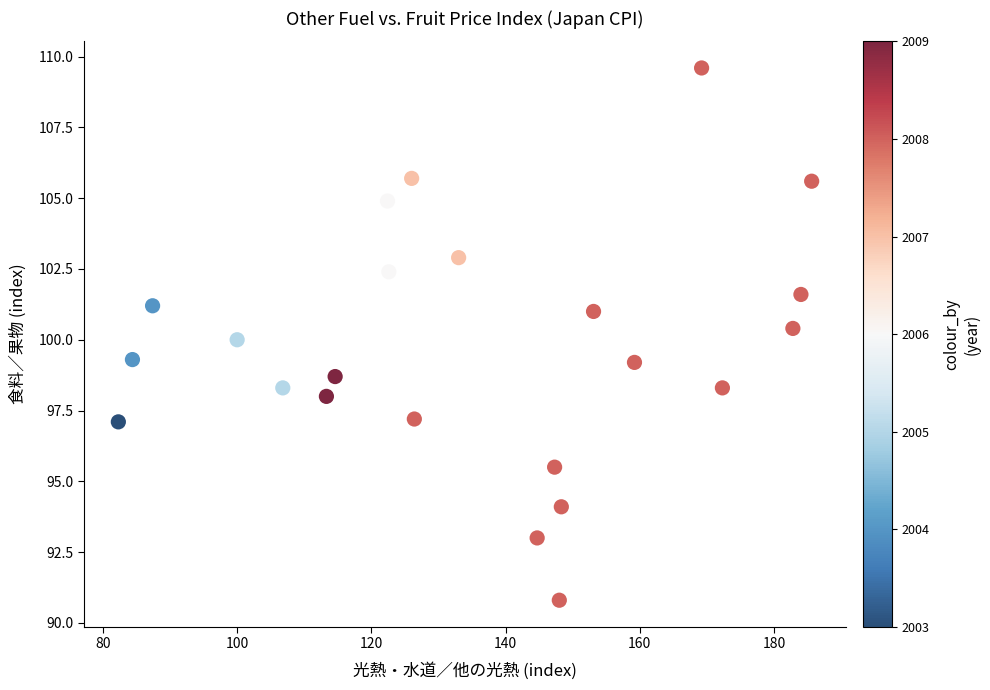

List the coordinates of all points as (X, Y) pairs, reading left to right.

(82.3, 97.1)  (84.4, 99.3)  (87.4, 101.2)  (100.0, 100.0)  (106.8, 98.3)  (113.3, 98.0)  (114.6, 98.7)  (122.4, 104.9)  (122.6, 102.4)  (126.0, 105.7)  (126.4, 97.2)  (133.0, 102.9)  (144.7, 93.0)  (147.3, 95.5)  (148.0, 90.8)  (148.3, 94.1)  (153.1, 101.0)  (159.2, 99.2)  (169.2, 109.6)  (172.3, 98.3)  (182.8, 100.4)  (184.0, 101.6)  (185.6, 105.6)